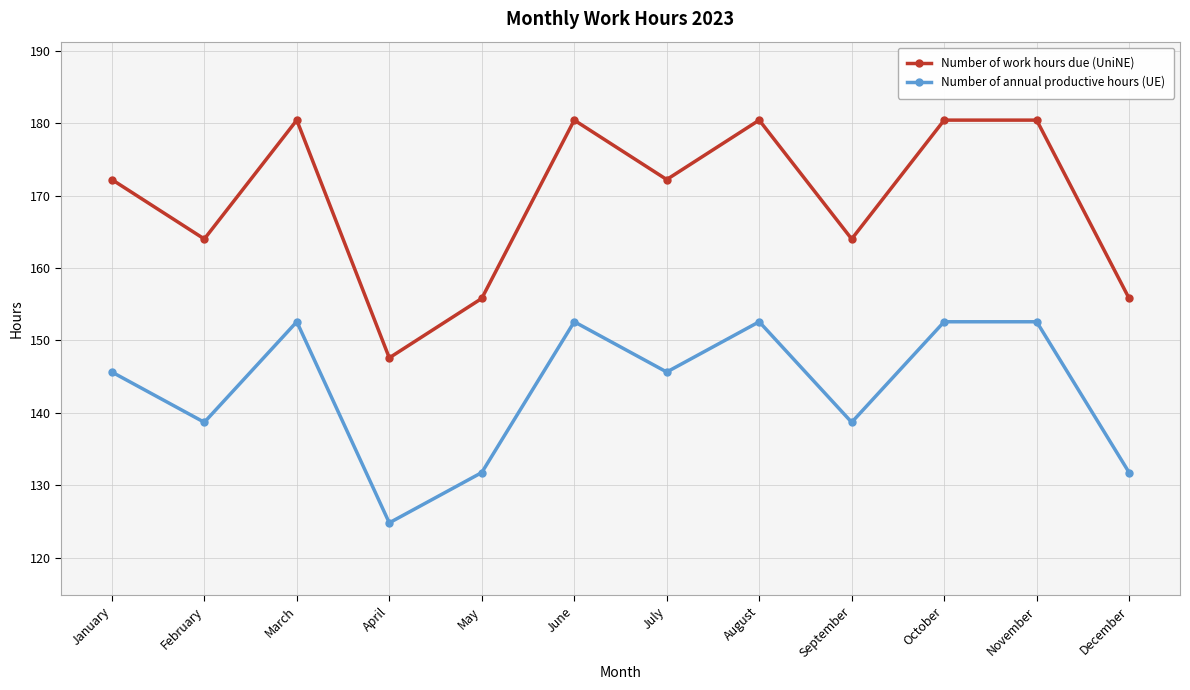

Which category has the lowest value across all series?

April